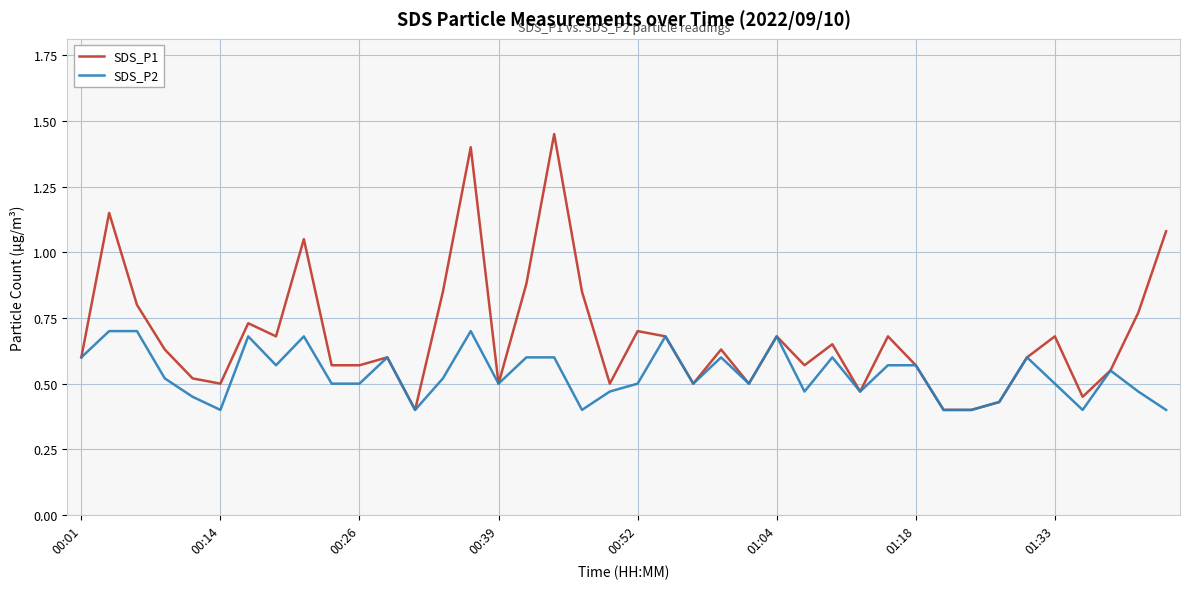

Which series has the largest total across all categories?

SDS_P1